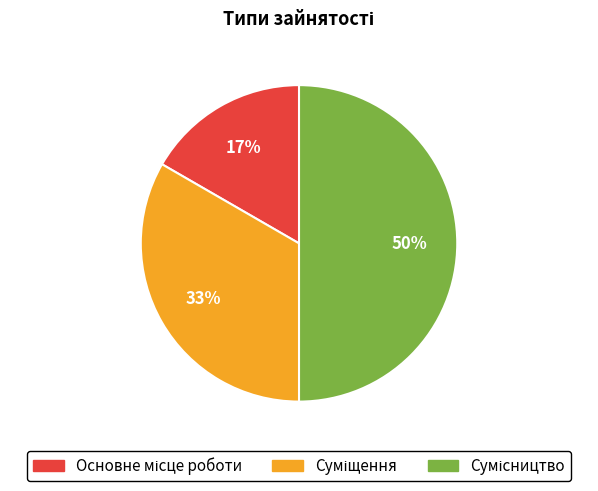

To the nearest percent, what is the difference between the largest and smallest slice percentages?

33%